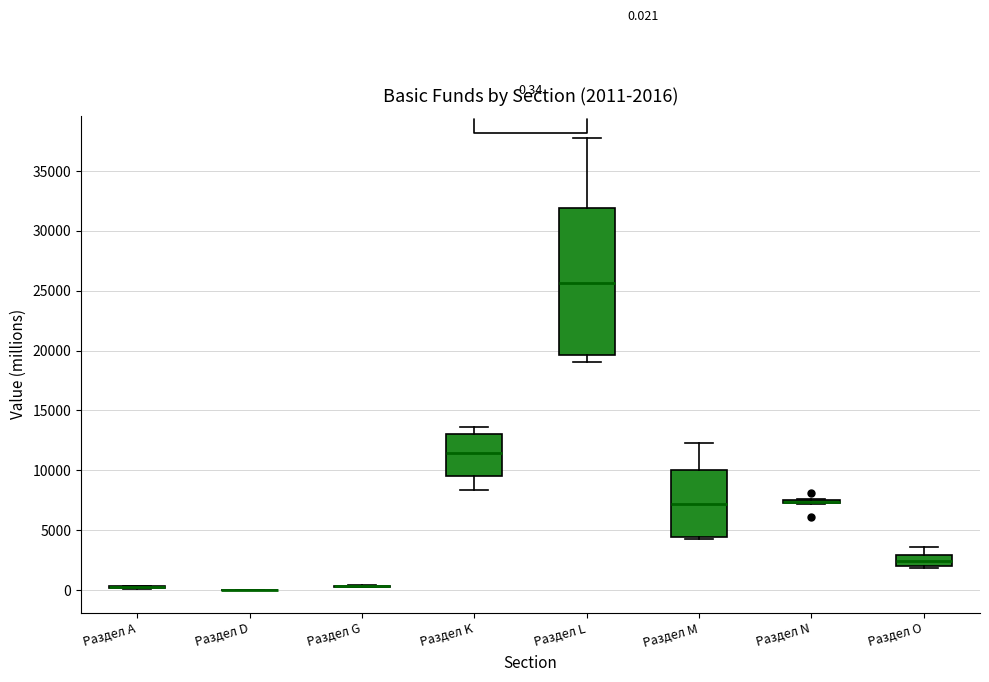

Comparing the boxes themselves (not the whiskers), which one is the tallest?

Раздел L